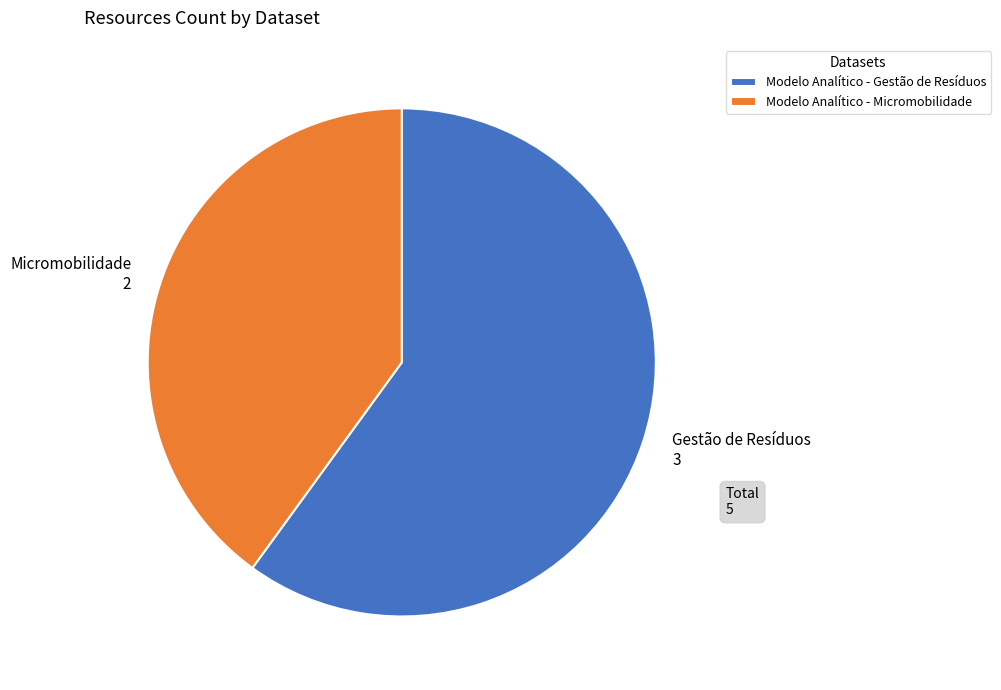

How many segments does this pie chart have?

2